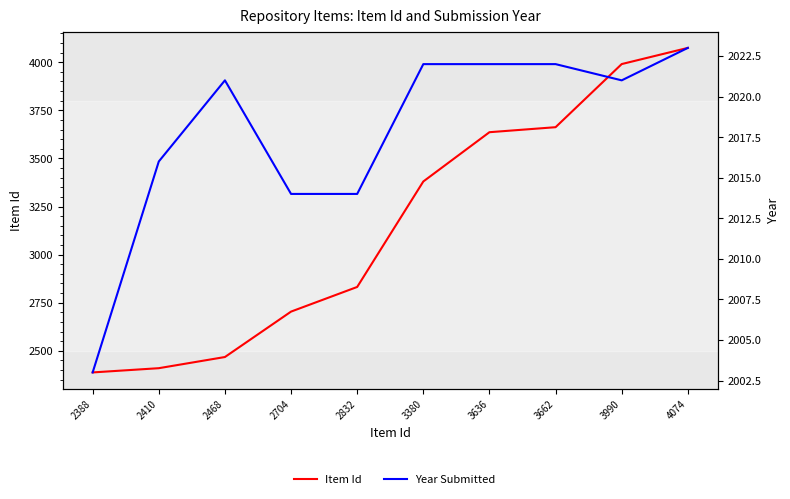

True or false: Year Submitted and Item Id cross at least once.

False